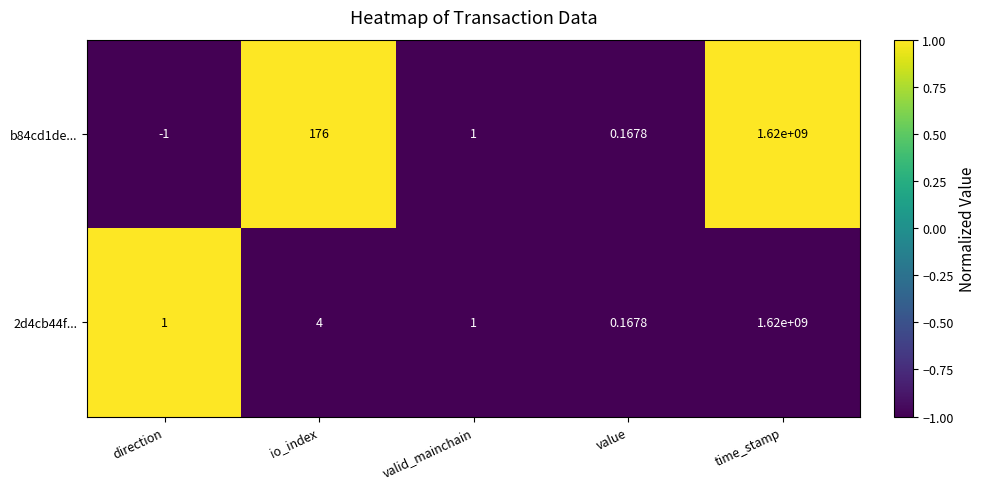

Where is b84cd1de... nearest to the value 809999999?

io_index